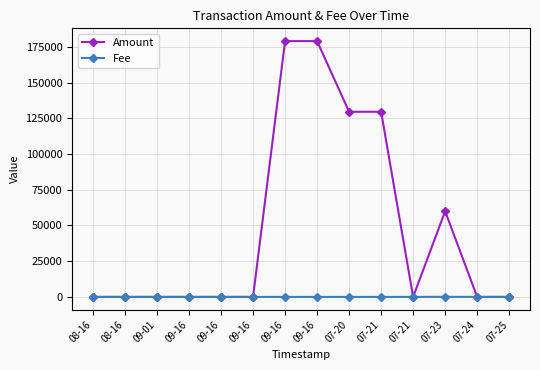

True or false: Amount has more than 0 points higher than both neighbors.

True